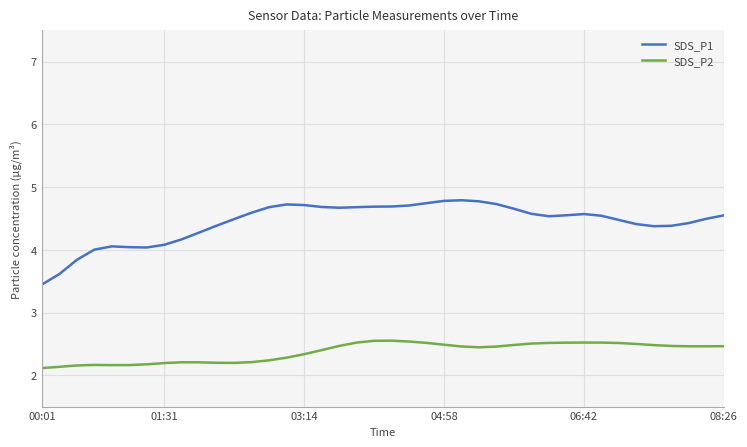

Rank the series by their average value, from lowest to highest.

SDS_P2, SDS_P1